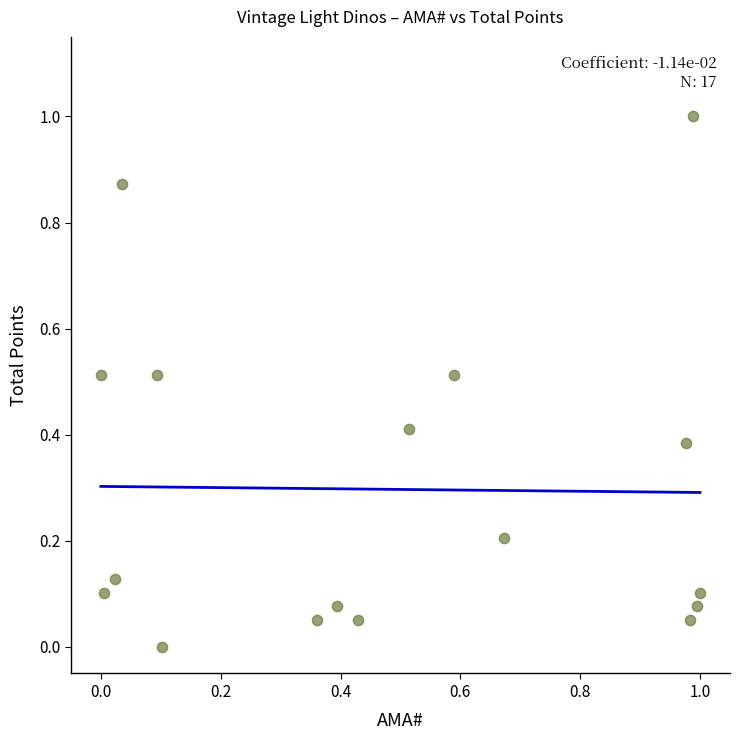

What is the range of X values (max minus min)?

1.0